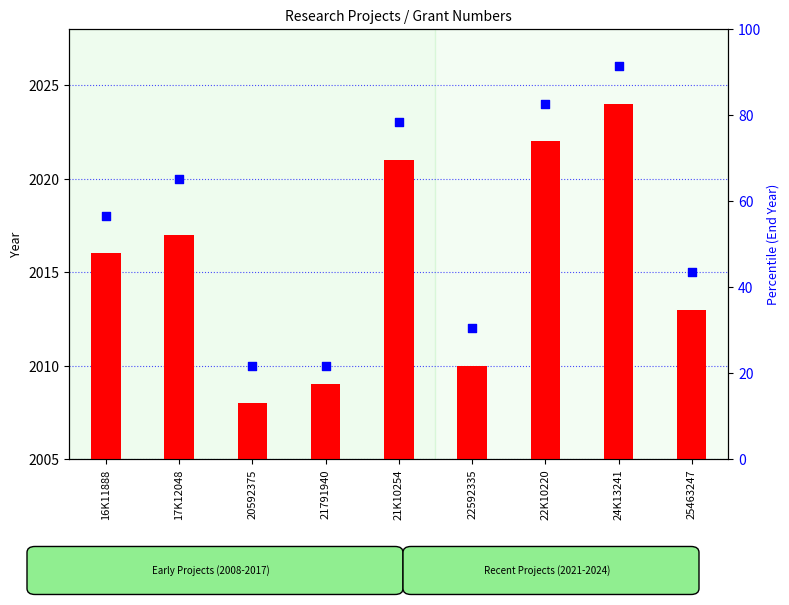

What is the total value across all series at 21K10254?

94.3